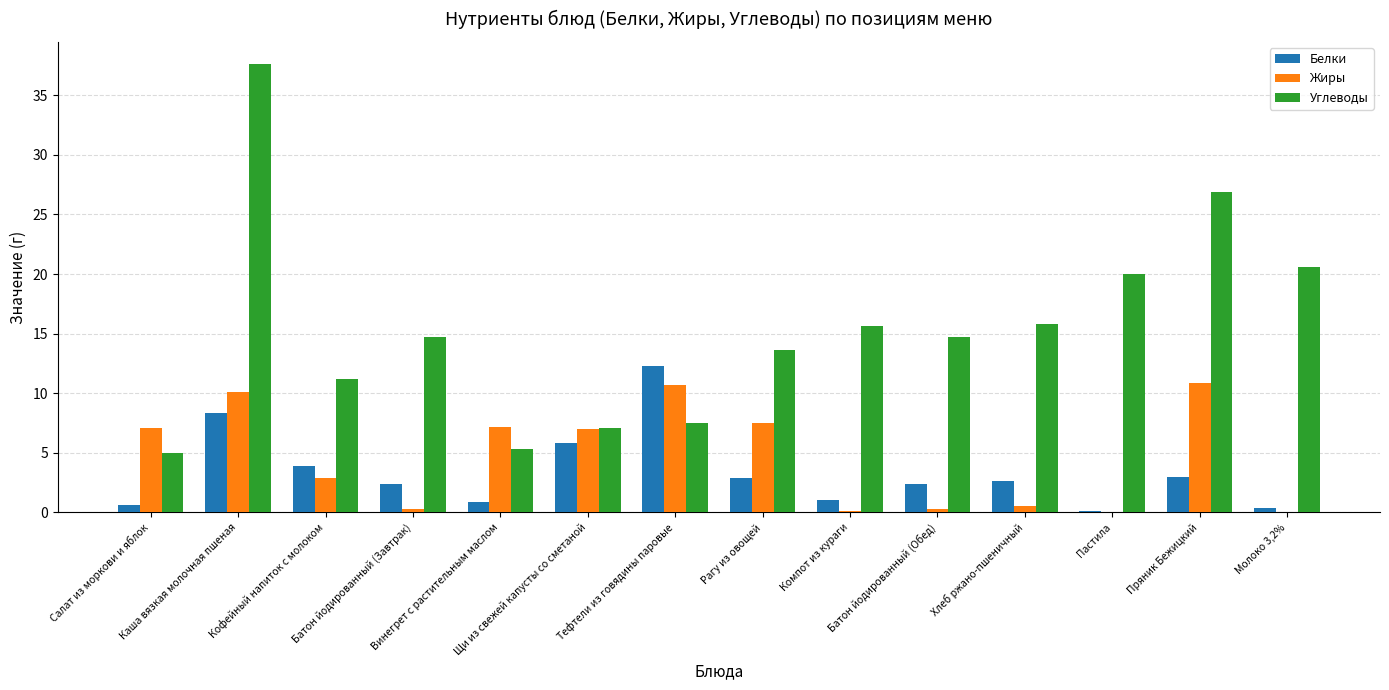

What is the average value of the Углеводы series?

15.4